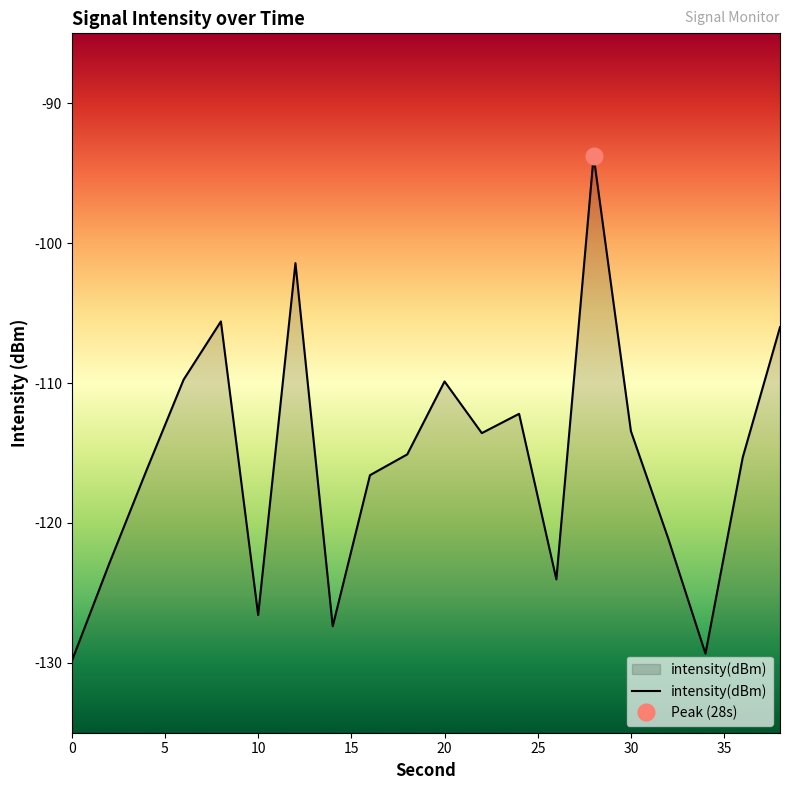

What is the smallest value displayed?

-129.9